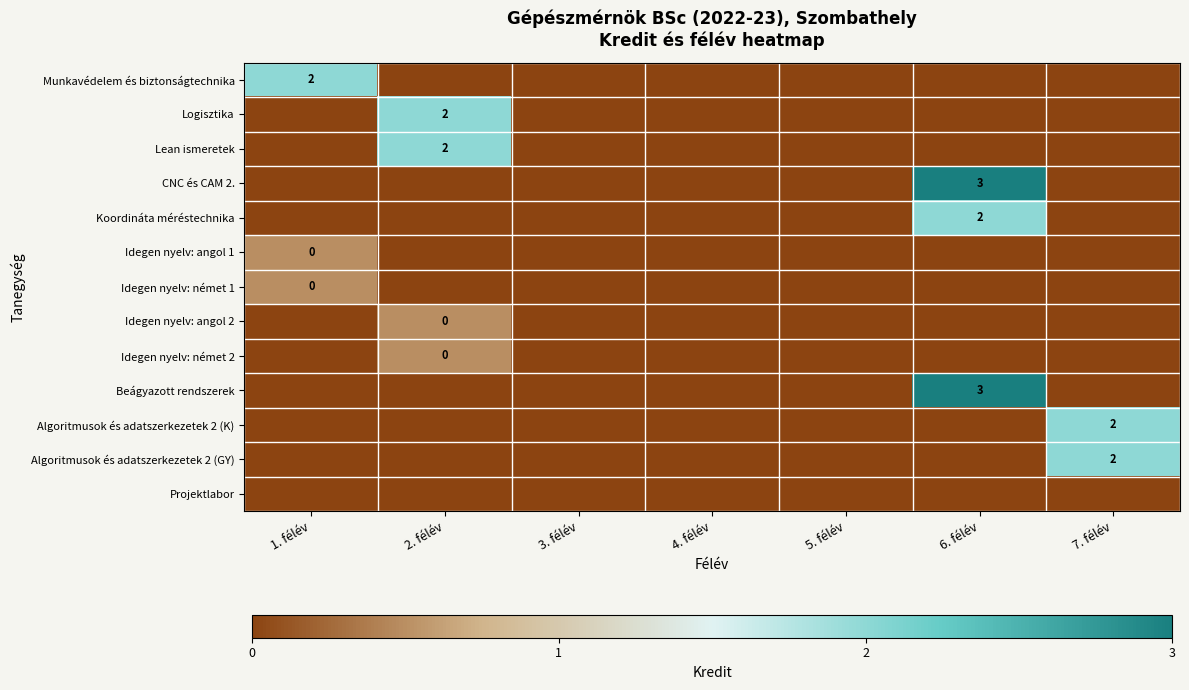

The value of Algoritmusok és adatszerkezetek 2 (GY) at 7. félév is 1. True or false?

False